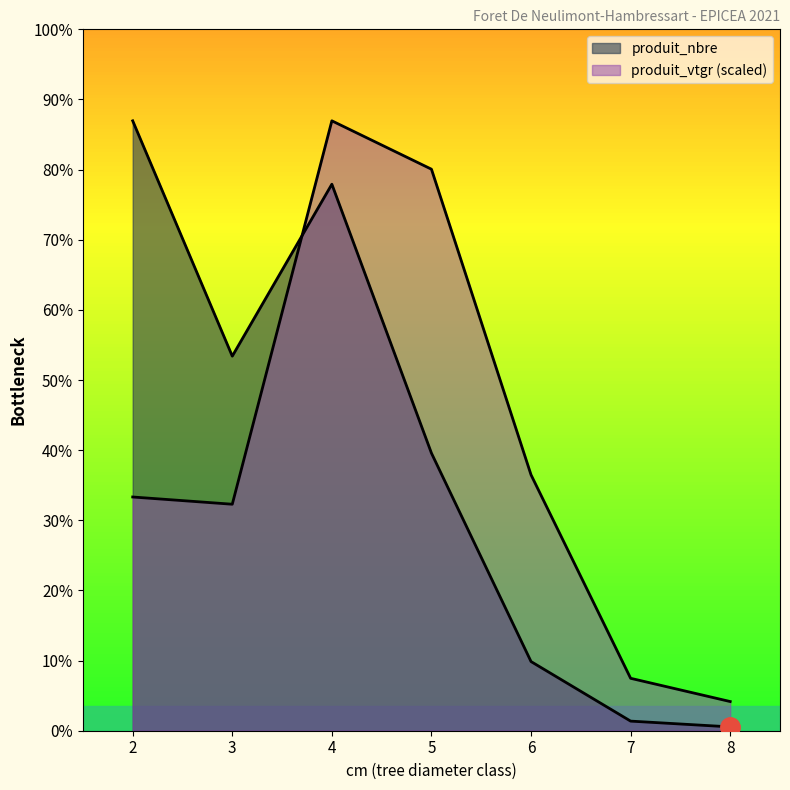

The value of produit_nbre at 4 is 802.2. True or false?

False